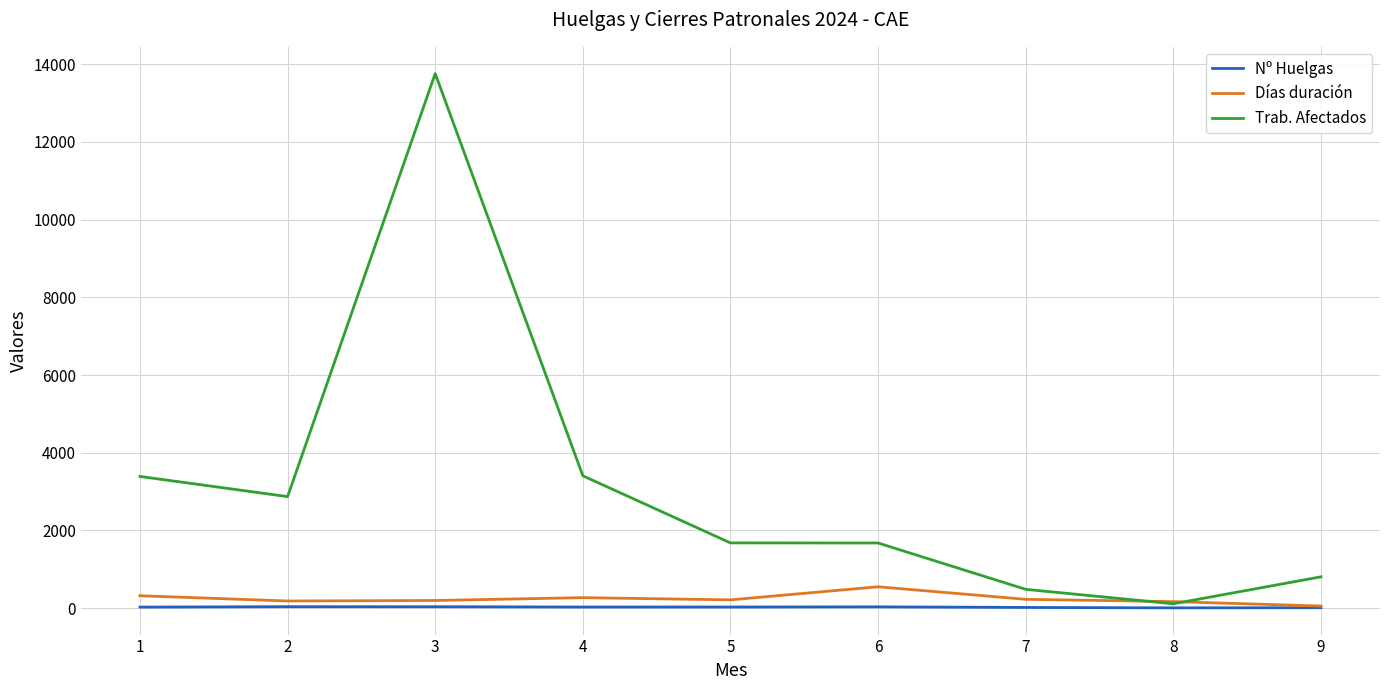

Is the value of Nº Huelgas at 6 greater than the value of Trab. Afectados at 7?

No